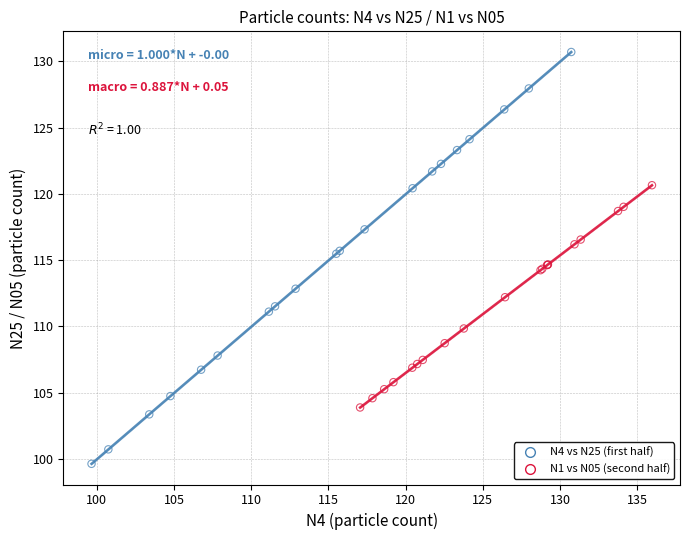

Which series contains the highest Y value?

N4 vs N25 (first half)